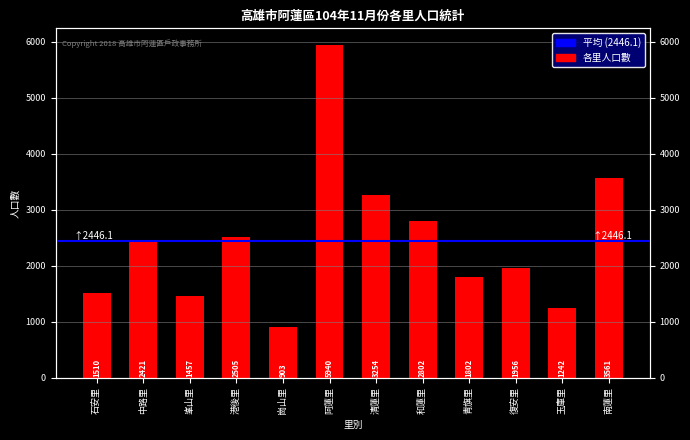

Between 崗山里 and 清蓮里, which is larger?

清蓮里